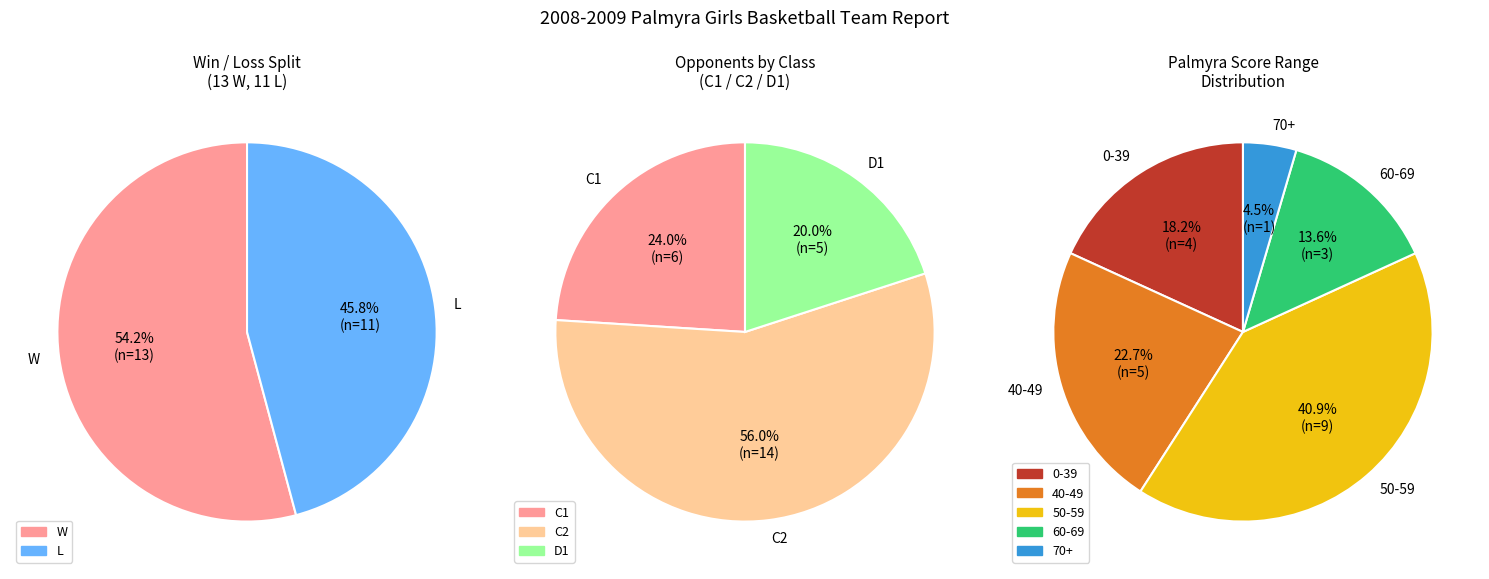

What is the majority slice?

W